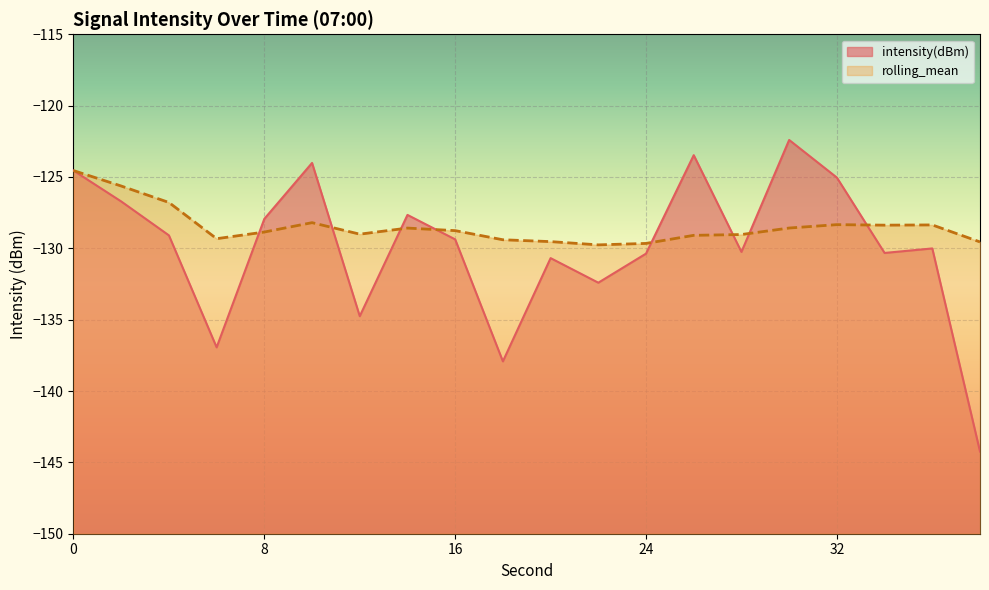

Between 30 and 32, which series saw the biggest shift?

intensity(dBm)